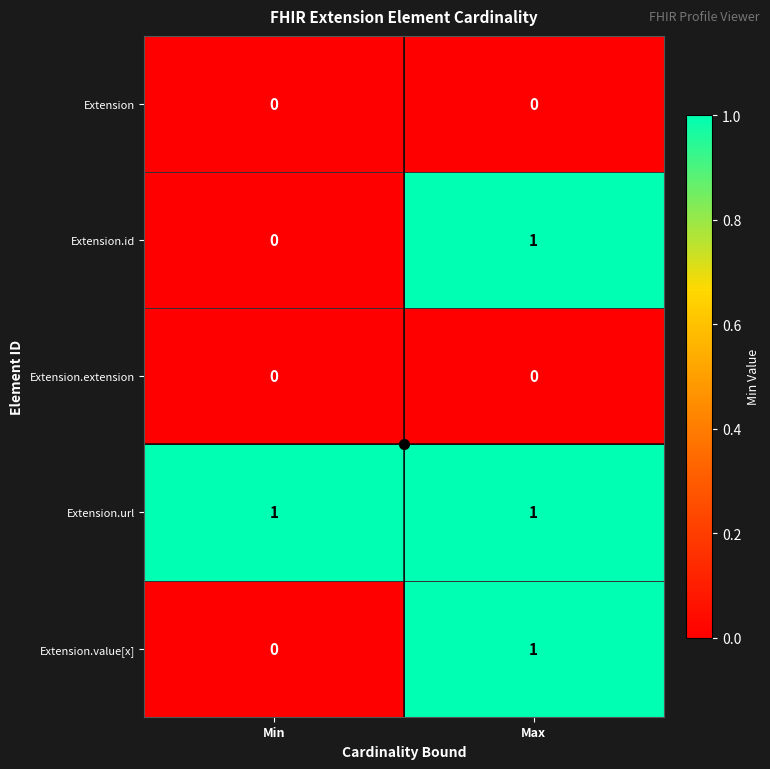

True or false: Extension.url has a value of 0 at Min.

False